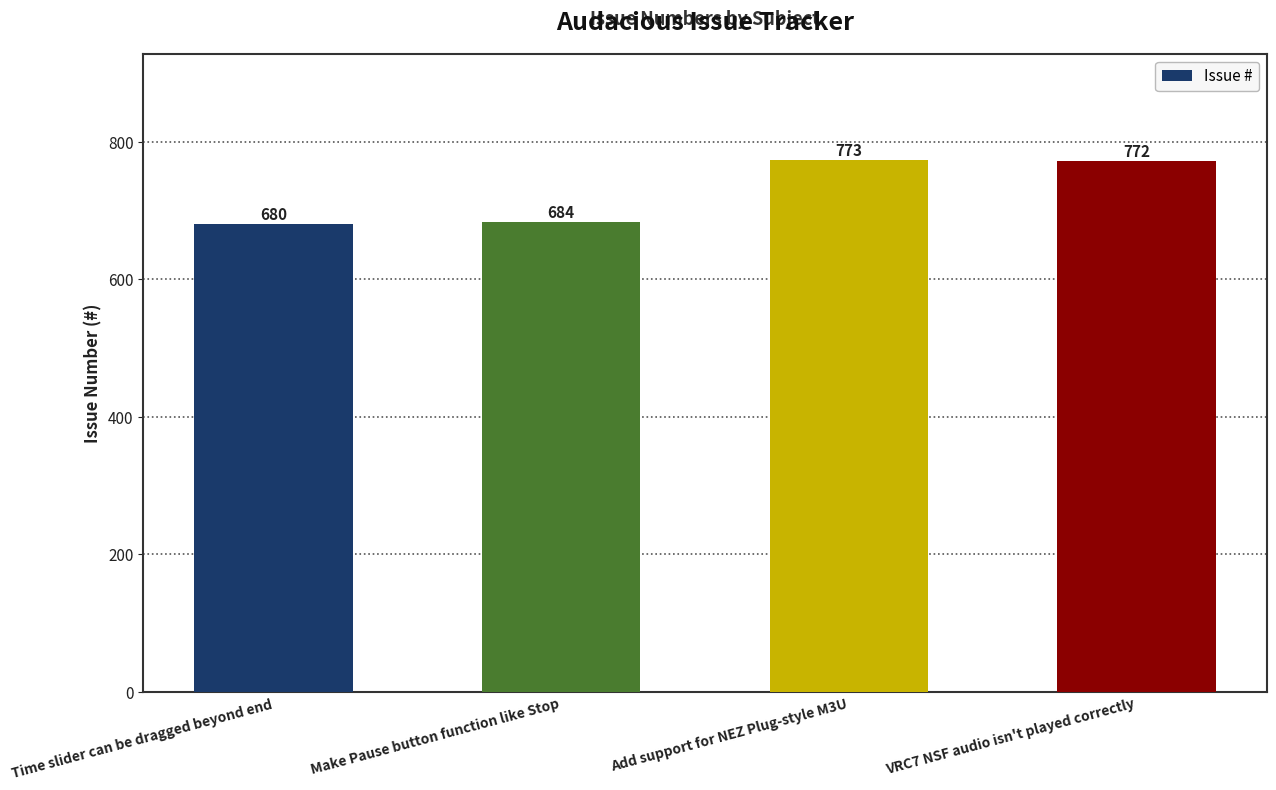

True or false: the data shows 1046 at Make Pause button function like Stop.

False